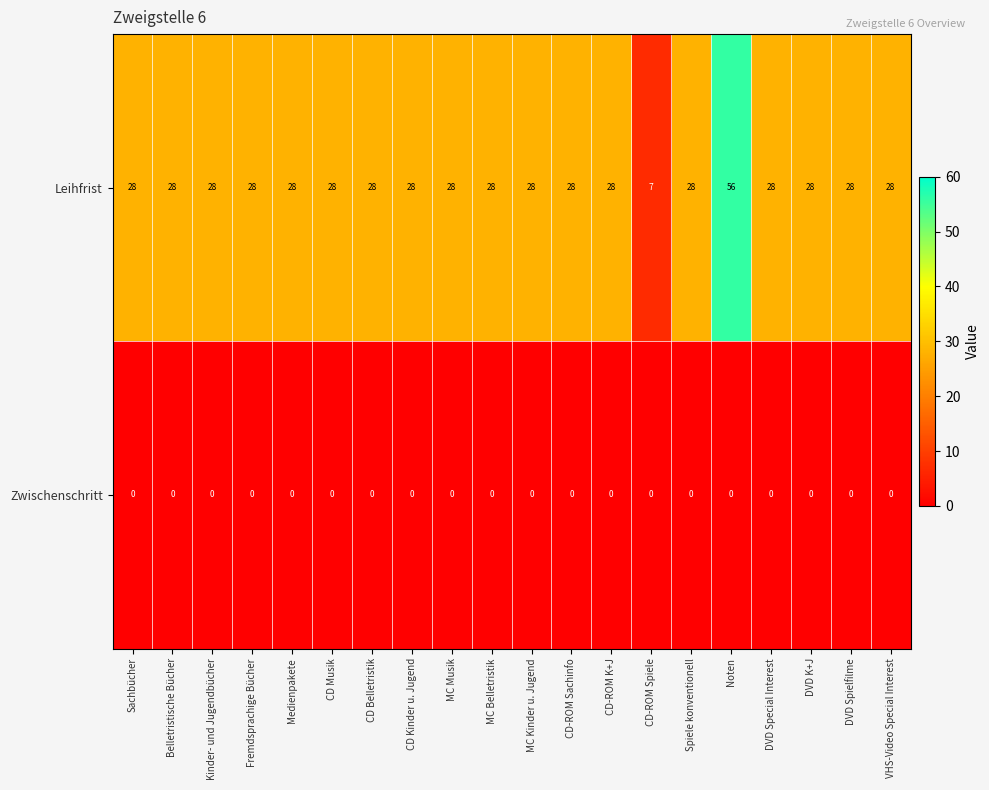

Which label corresponds to the largest value in the chart?

Noten